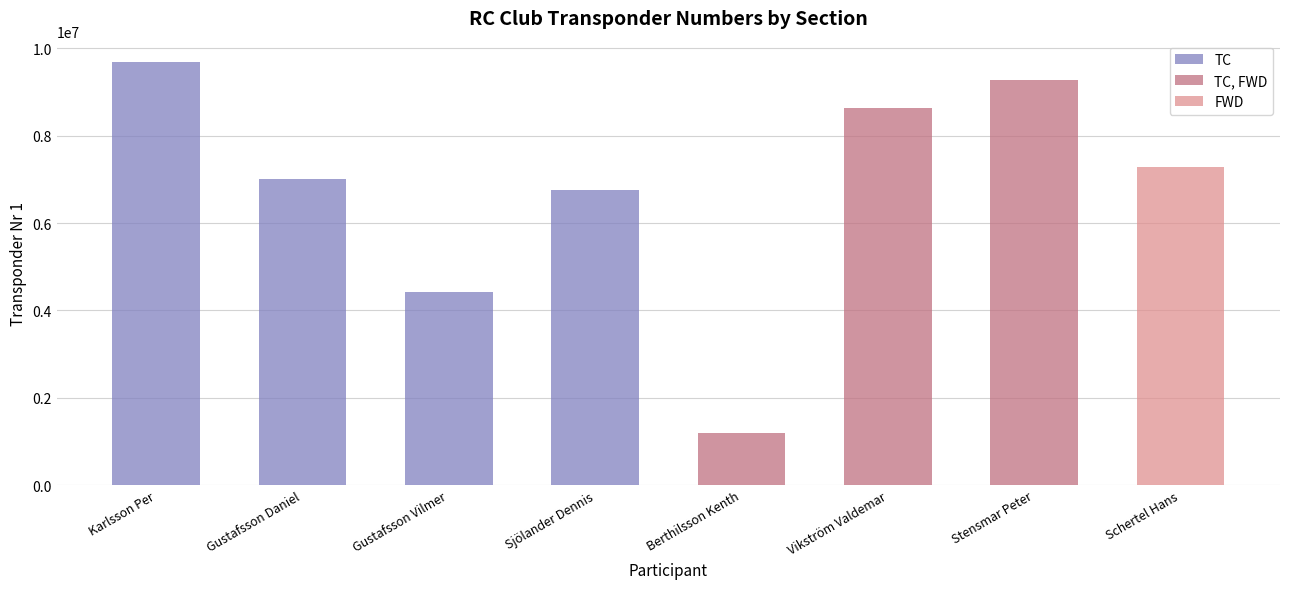

At how many categories does at least one series exceed 990219?

8